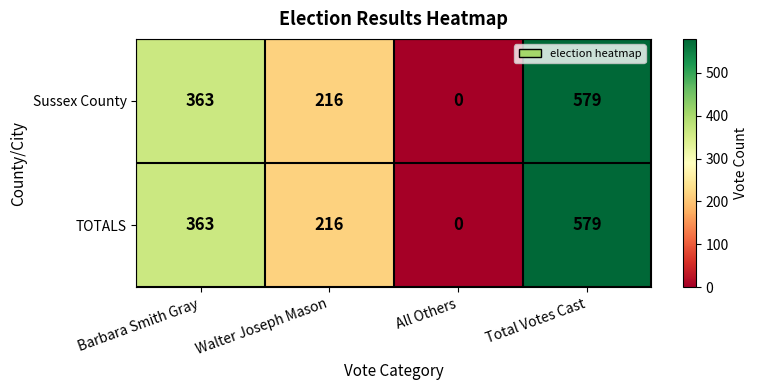

What is the difference between the maximum and minimum values in the Sussex County series?

579